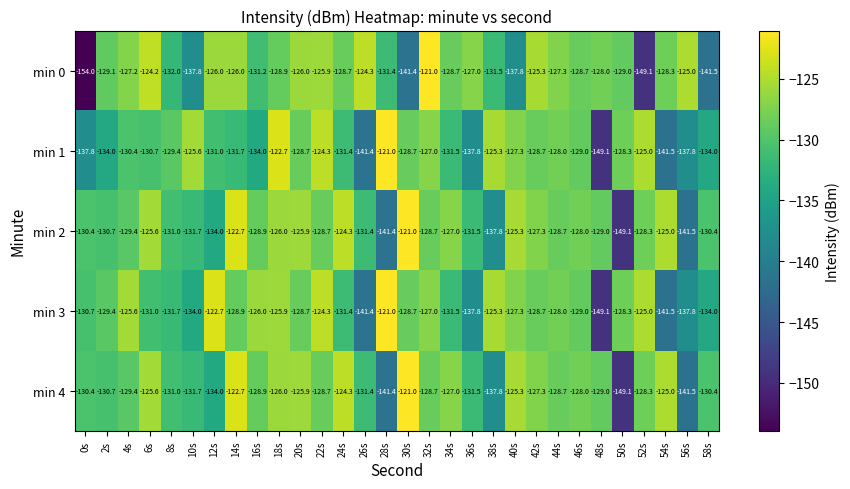

At which category is the sum across all series the highest?

18s